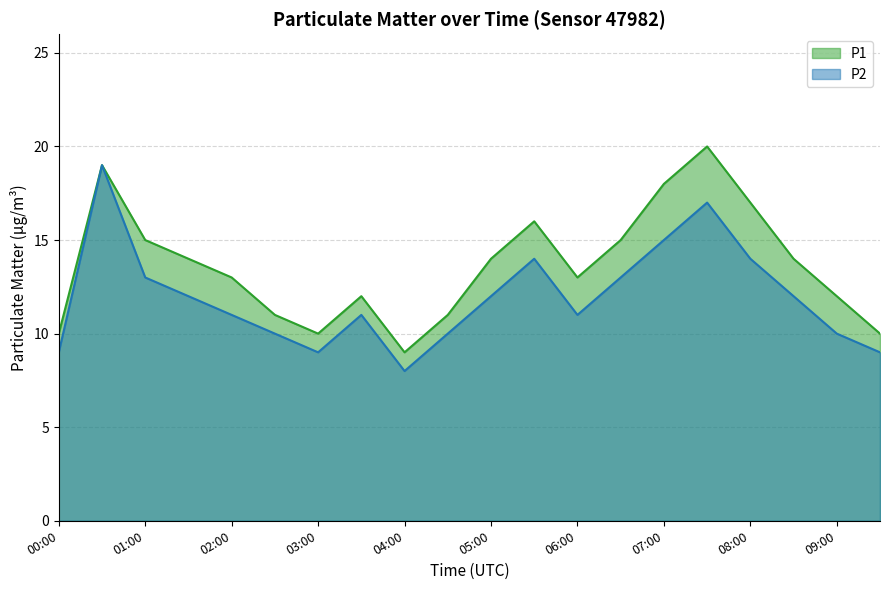

What is the spread (max minus min) of values at 04:00?

1